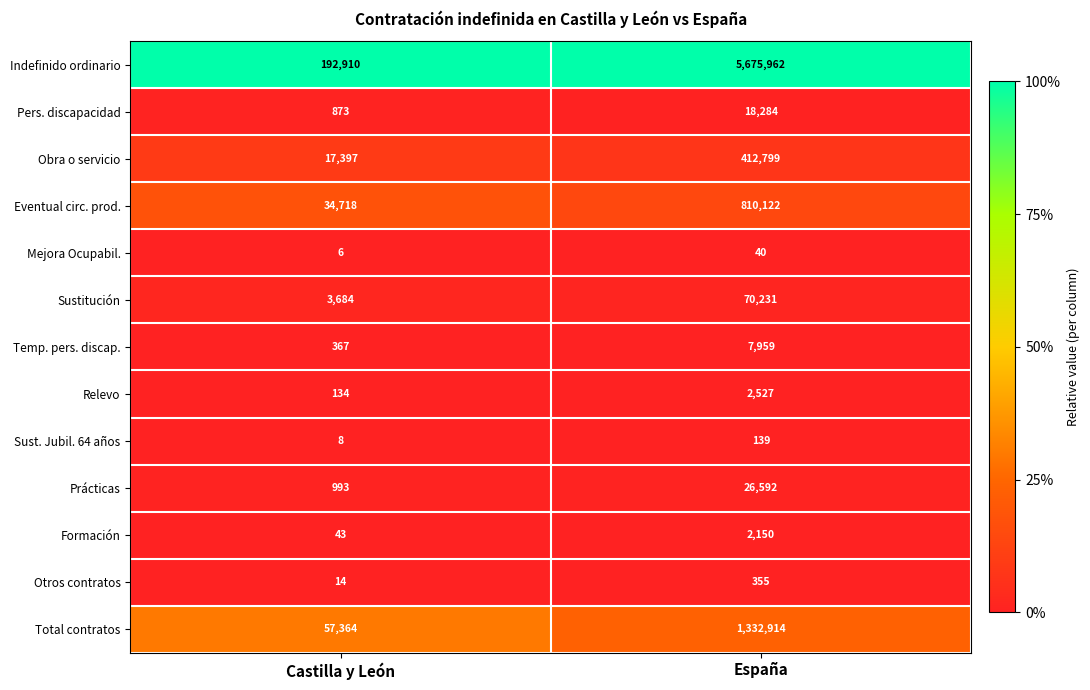

At Castilla y León, list the series in order from smallest to largest.

Mejora Ocupabil., Sust. Jubil. 64 años, Otros contratos, Formación, Relevo, Temp. pers. discap., Pers. discapacidad, Prácticas, Sustitución, Obra o servicio, Eventual circ. prod., Total contratos, Indefinido ordinario